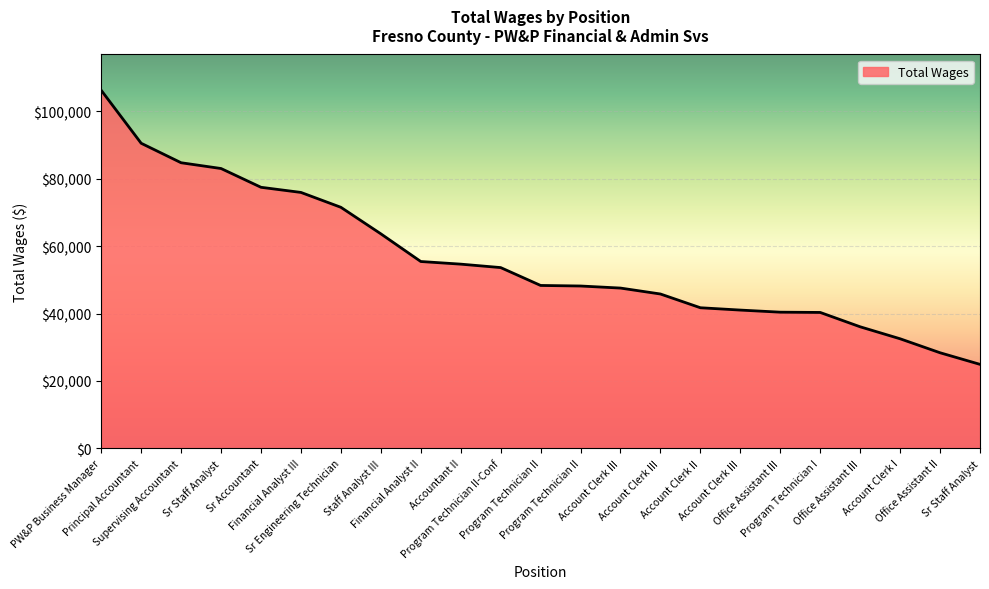

How many lines are shown in the chart?

1